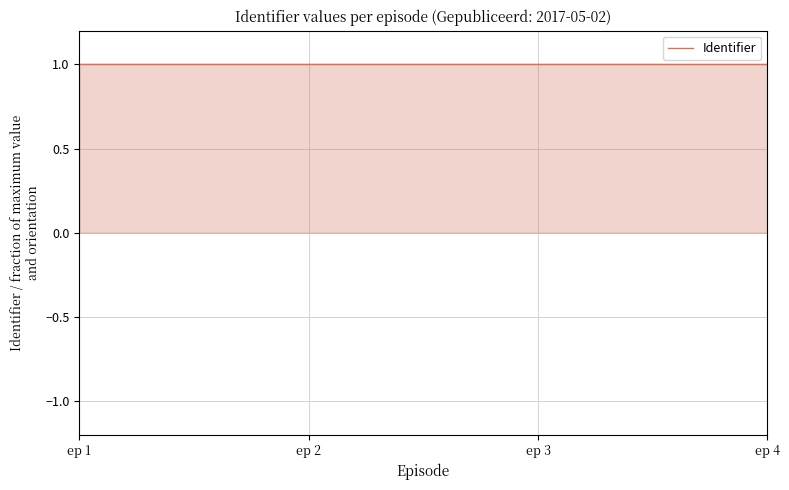

True or false: the data has more than 1 interior local peaks.

False